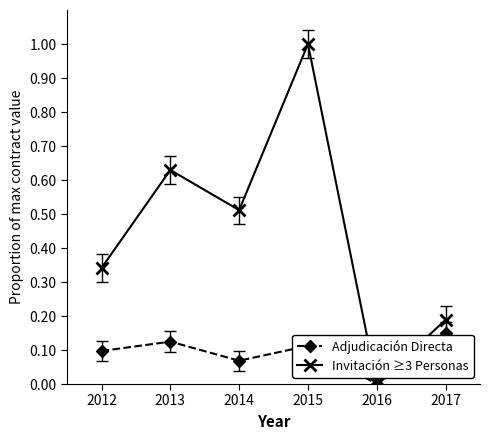

Where is the first local maximum for Invitación ≥3 Personas?

2013